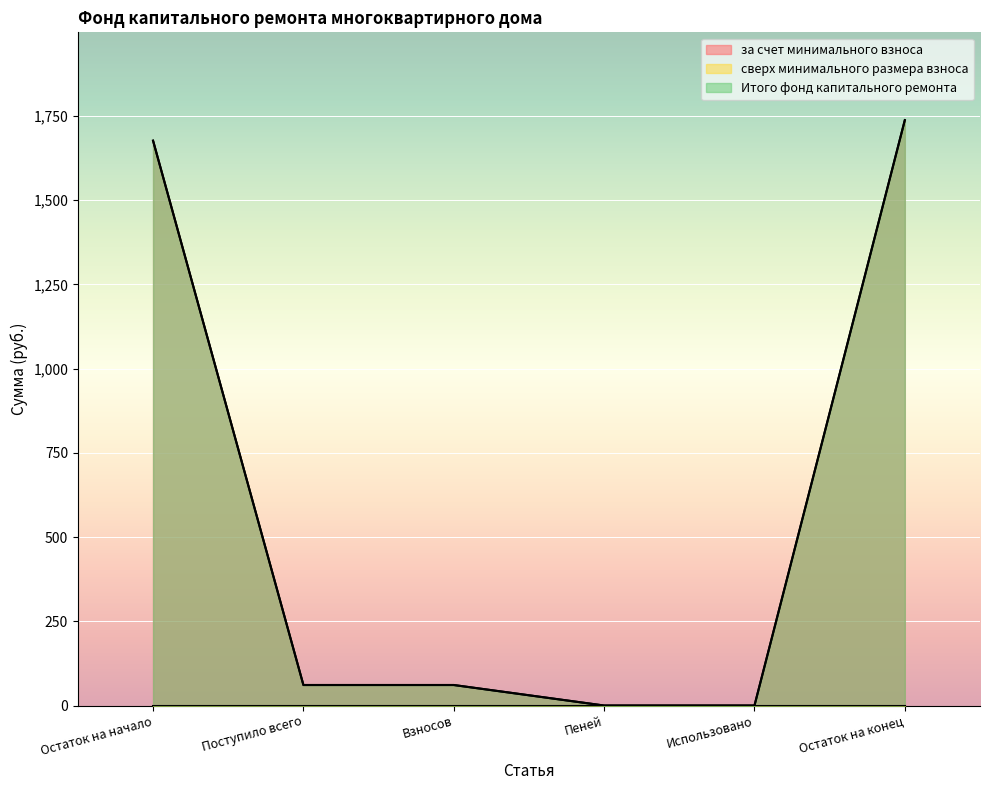

Is it true that Итого фонд капитального ремонта equals 1677.0 at Остаток на начало?

True